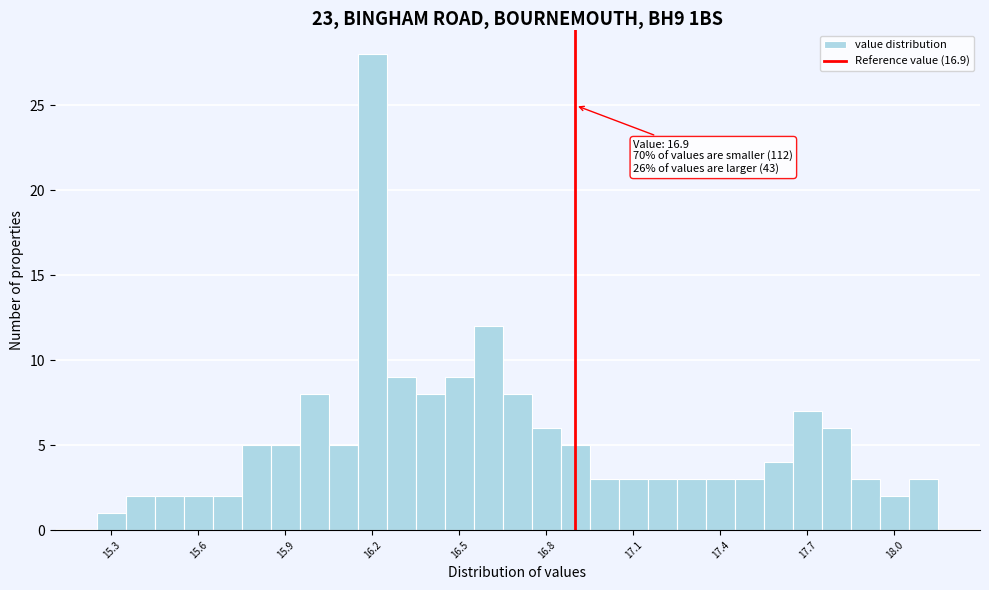

Around what value on the x-axis is the tallest bar? Give the approximate position of its centre, as read against the axis.

16.20